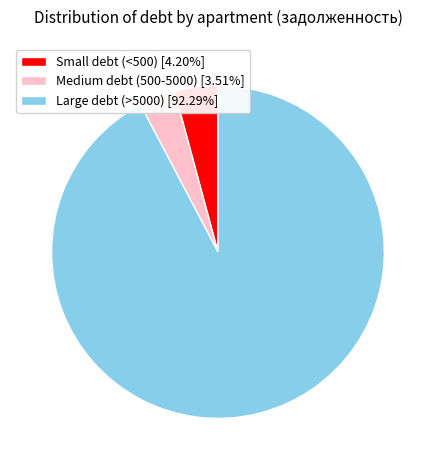

Is the sum of Small debt (<500) [4.20%] and Medium debt (500-5000) [3.51%] greater than half?

No